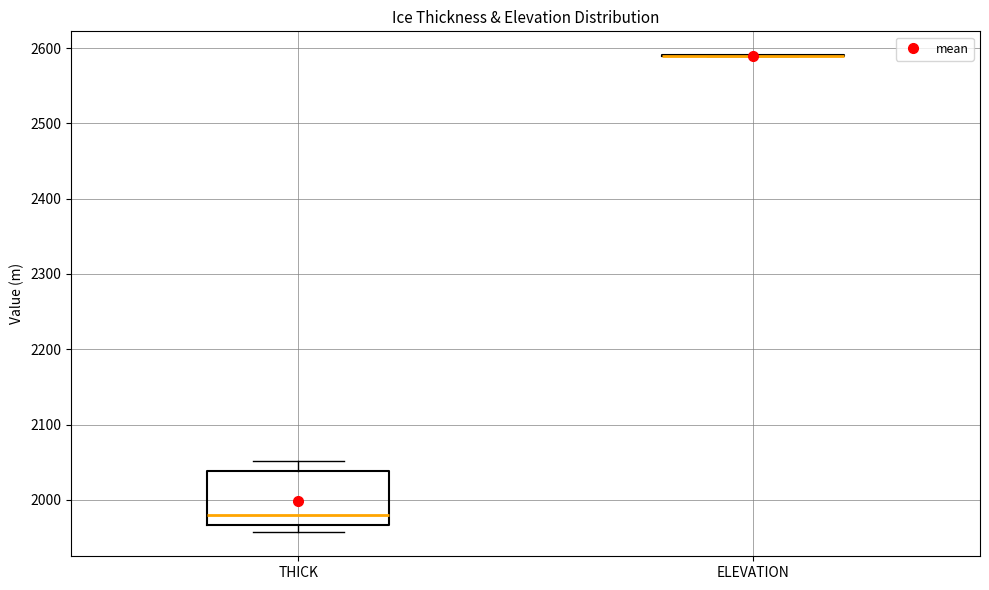

Reading left to right, read every box against the y-axis: the position of its median line, the range the box covers, and the ends of its whiskers. The values are not printed on the chart, so give them approximately, as read against the axis.

THICK: median 1980, box 1970 to 2040, whiskers 1960 to 2050
ELEVATION: box collapsed to a line at 2590, whiskers 2590 to 2590